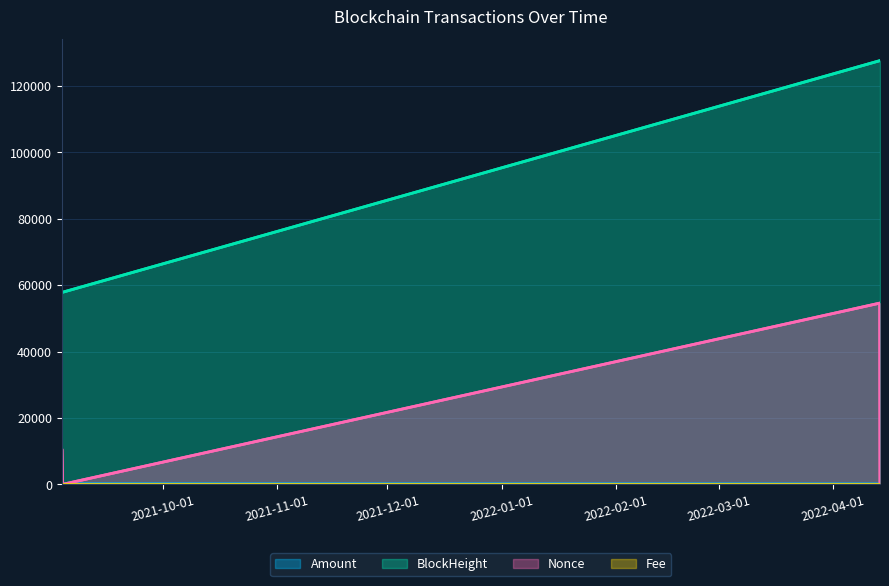

True or false: Fee has a value of 0.0 at 2022-04-13 15:33:00.

False